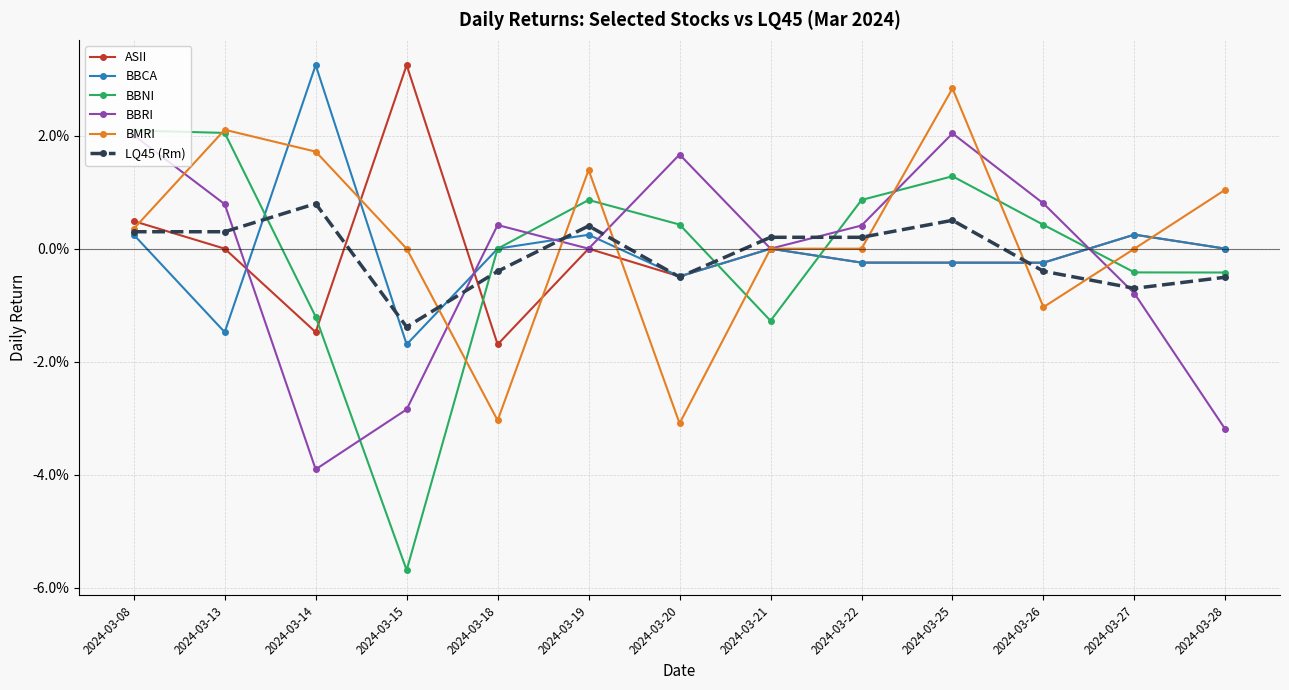

At which label is BBRI closest to 0?

2024-03-19